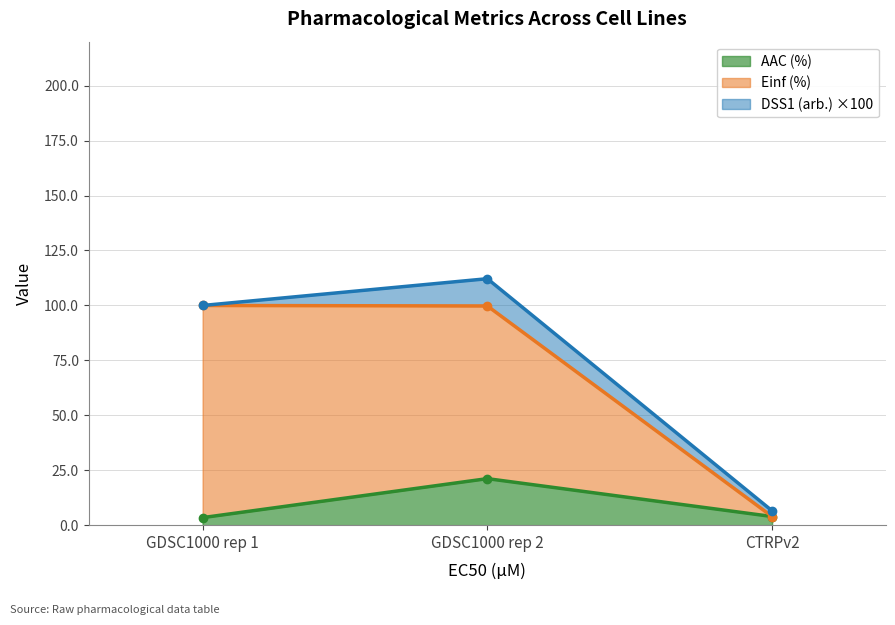

What is the sum of the AAC (%) values at CTRPv2 and GDSC1000 rep 1?

7.4